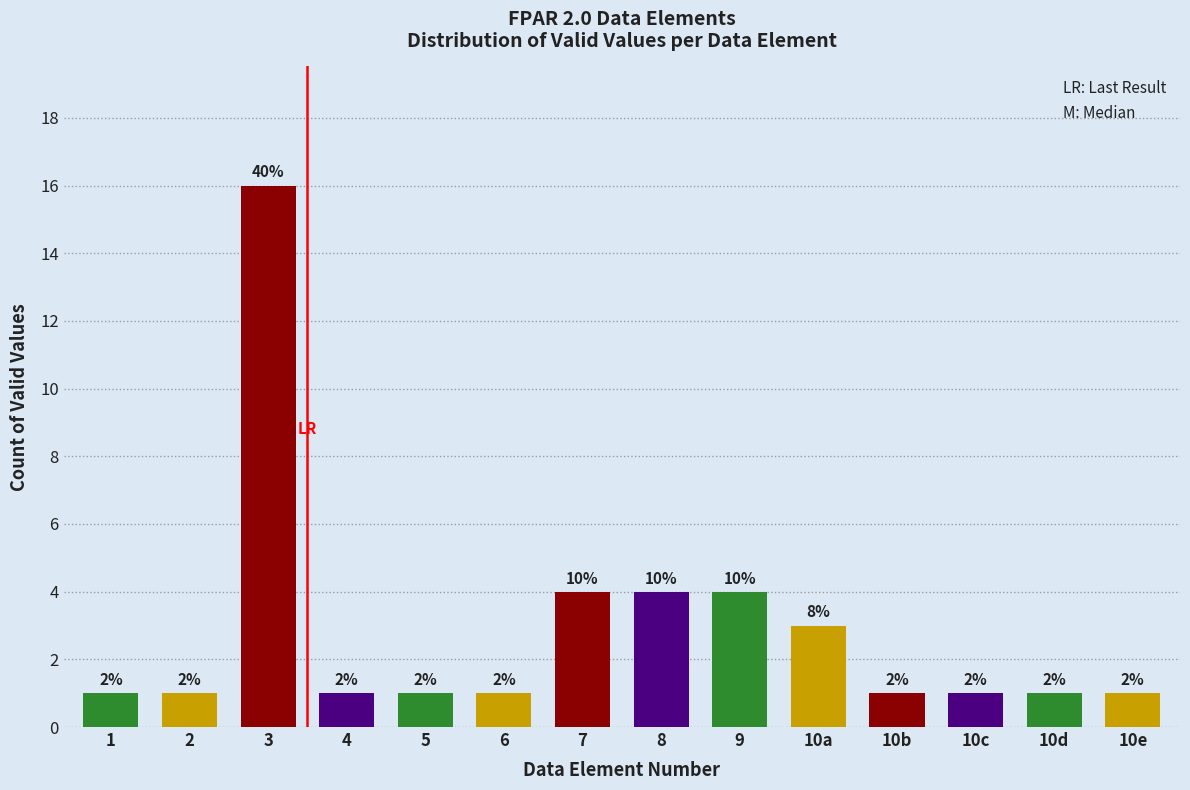

Are the bars horizontal?

No